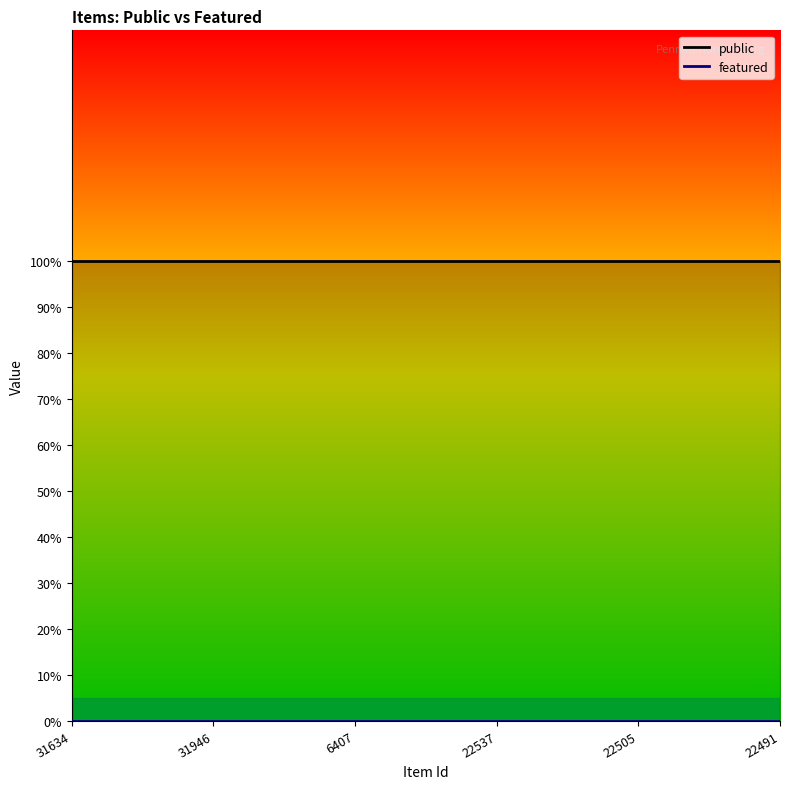

True or false: featured and public intersect in this chart.

False